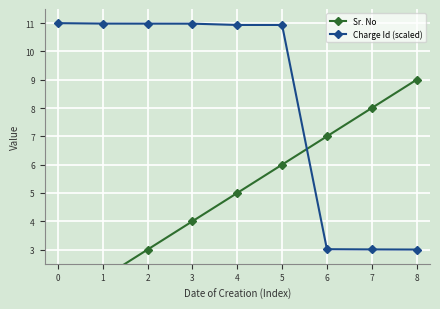

How many data points in Charge Id (scaled) are above 10?

6